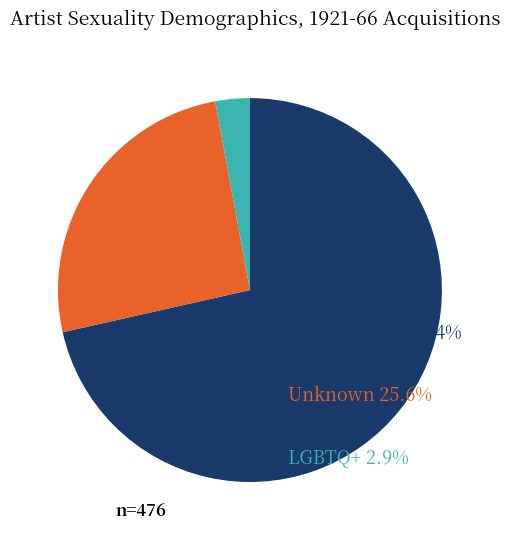

Count the number of slices in the pie.

3